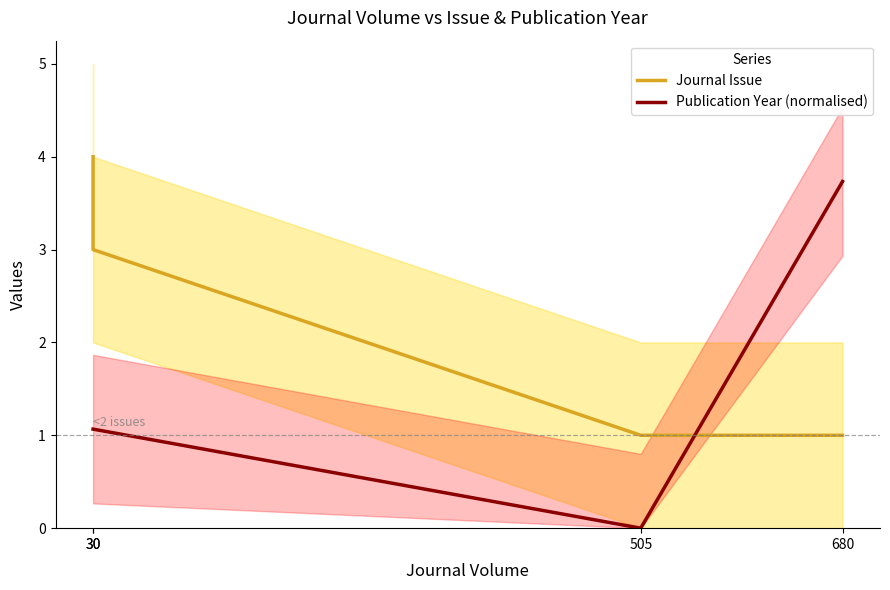

Reading left to right, transcribe all the data shown in this chart.

Journal Issue: 4.0	3.0	1.0	1.0
Publication Year (normalised): 1.1	1.1	0.0	3.7